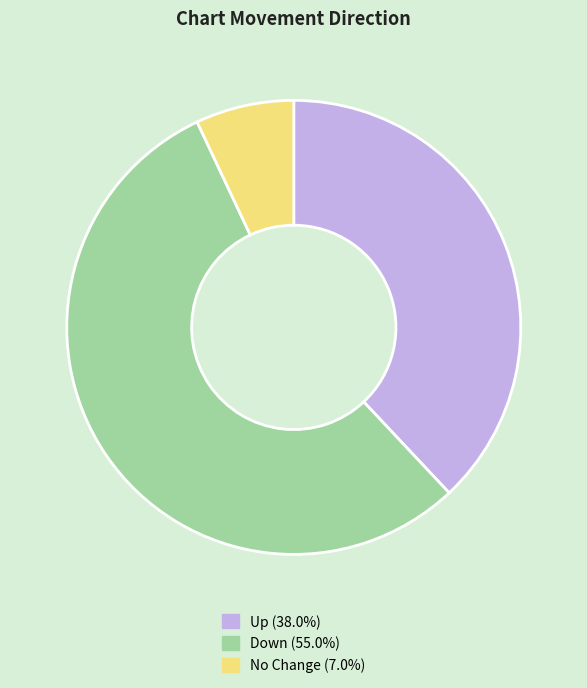

Is the sum of No Change (7.0%) and Up (38.0%) greater than half?

No